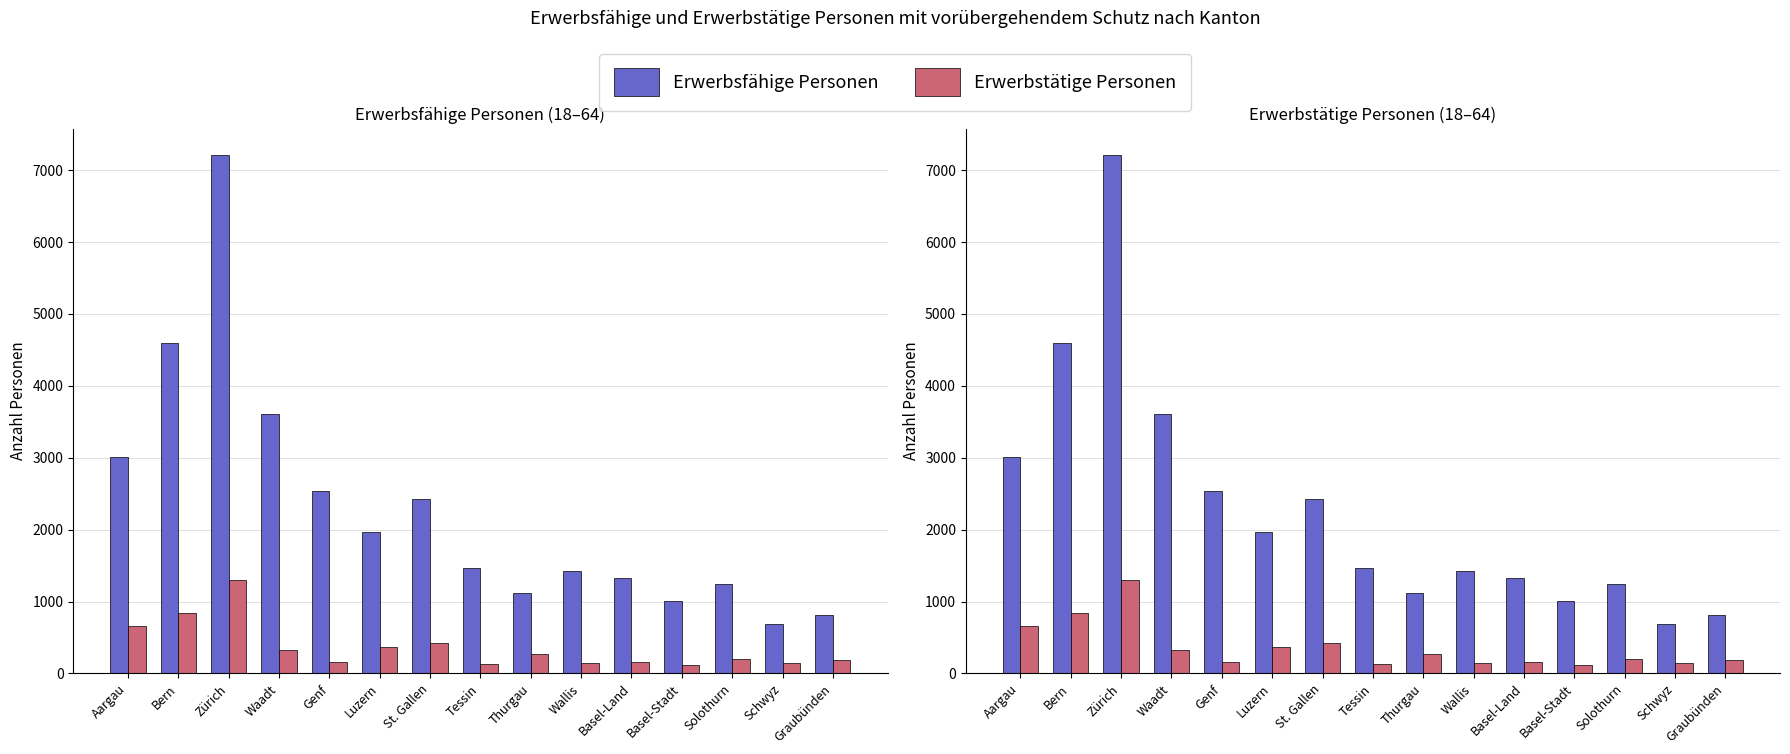

Is the value of Erwerbsfähige Personen at Zürich greater than the value of Erwerbstätige Personen at St. Gallen?

Yes